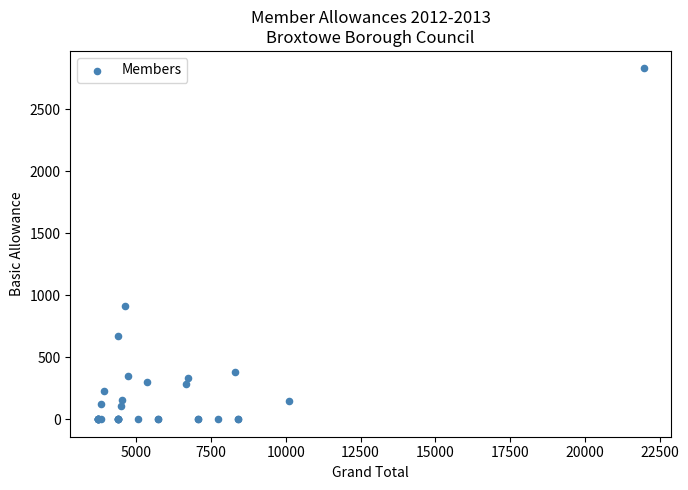

What Y value in the scatter plot is closest to 1414?

916.5